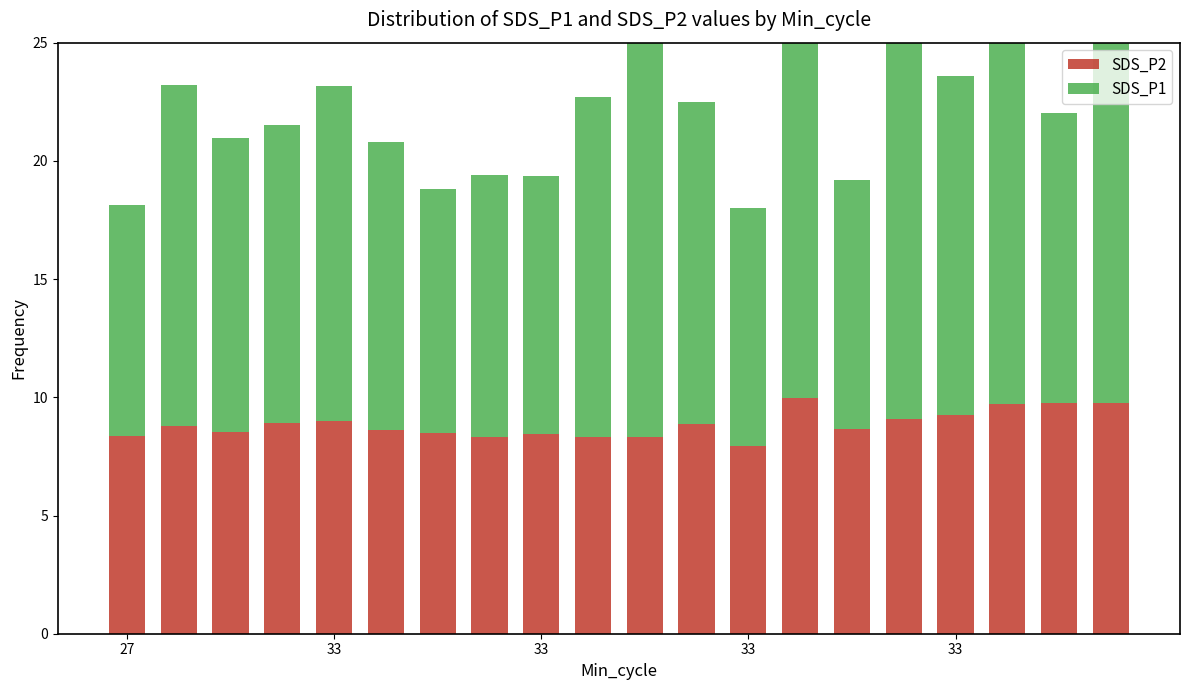

How many values in the SDS_P1 series exceed 13?

10